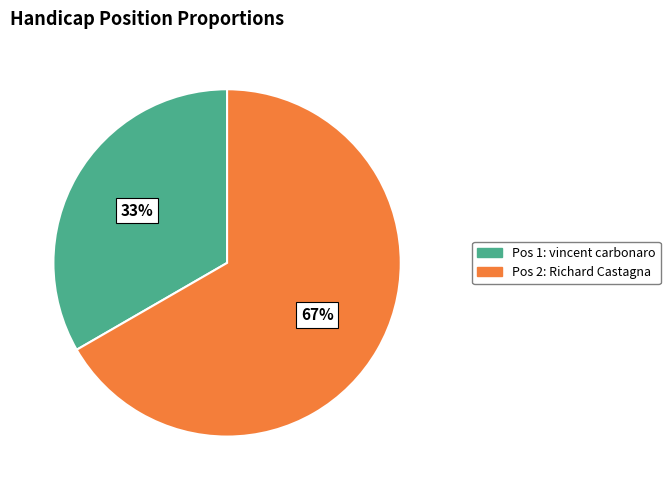

Is there a majority slice in this chart?

Yes